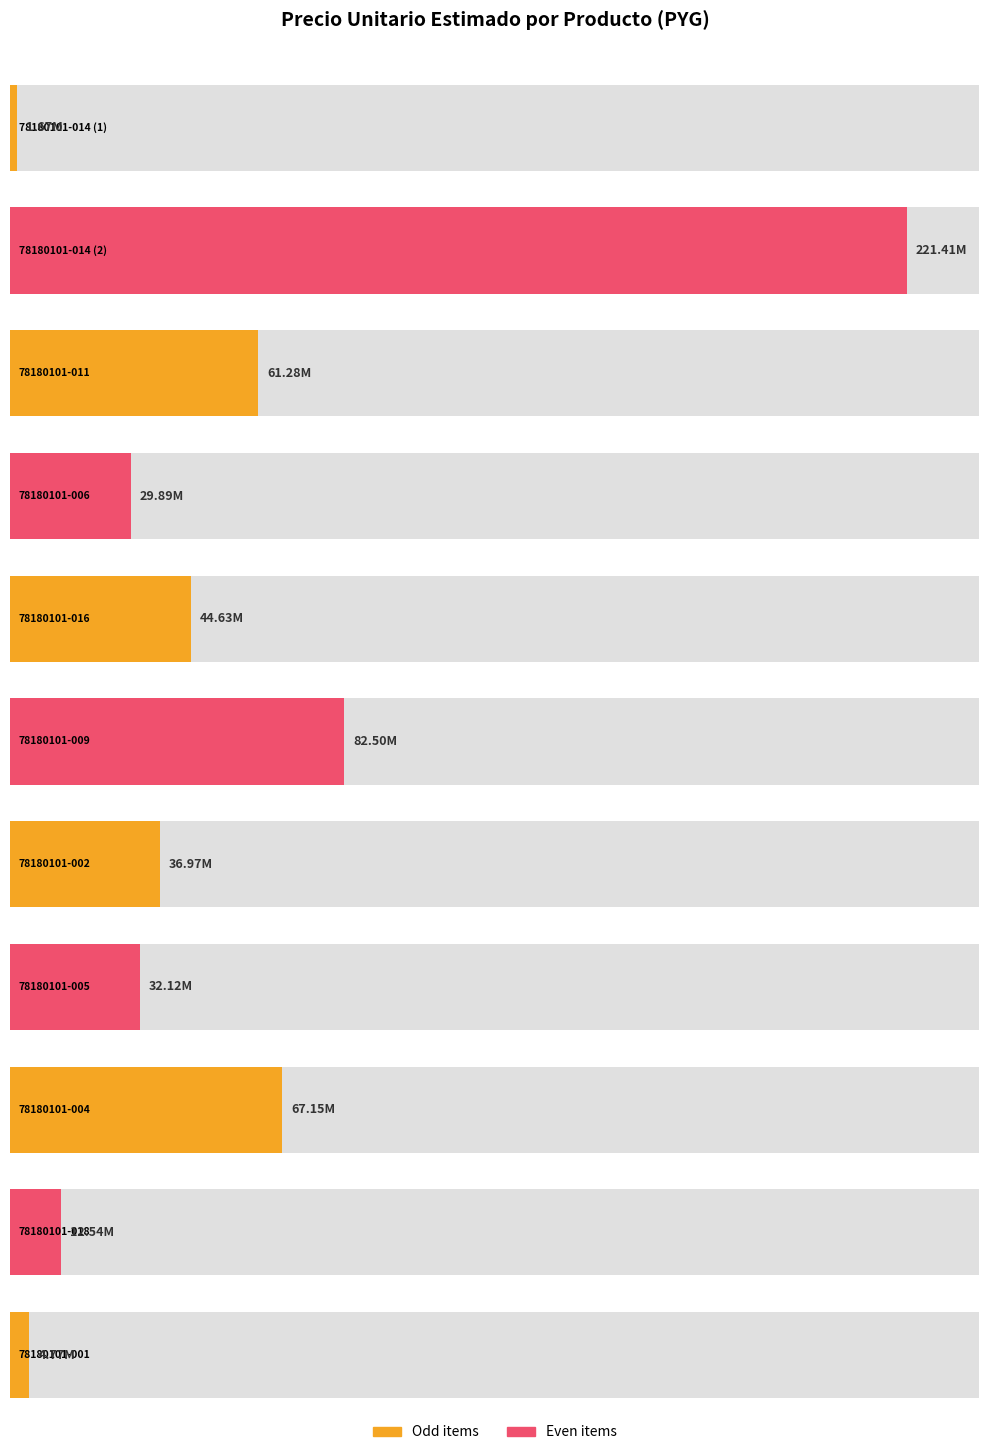

List the labels in order of value, smallest first.

78180101-014 (1), 78180101-001, 78180101-018, 78180101-006, 78180101-005, 78180101-002, 78180101-016, 78180101-011, 78180101-004, 78180101-009, 78180101-014 (2)